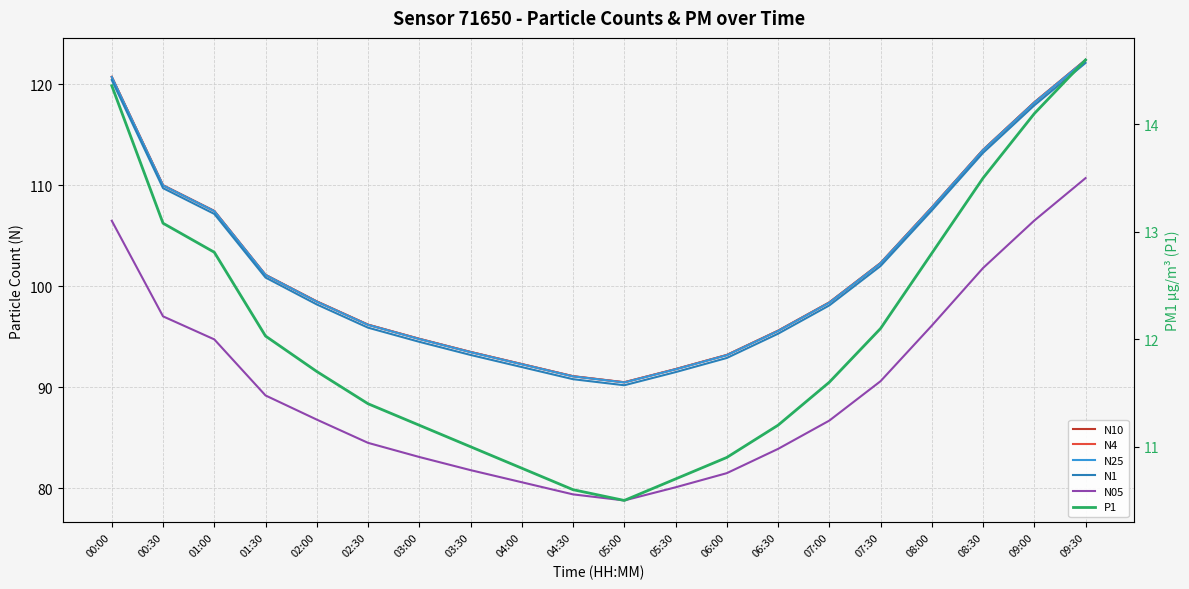

True or false: N05 and N10 intersect in this chart.

False